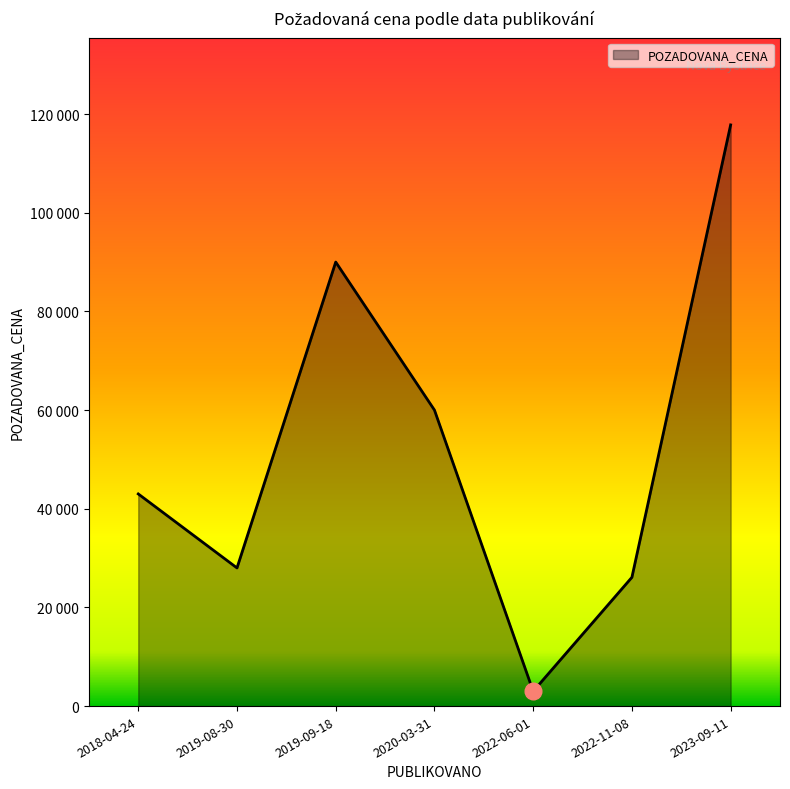

What is the ratio of the value at 2022-11-08 to the value at 2020-03-31?

0.4